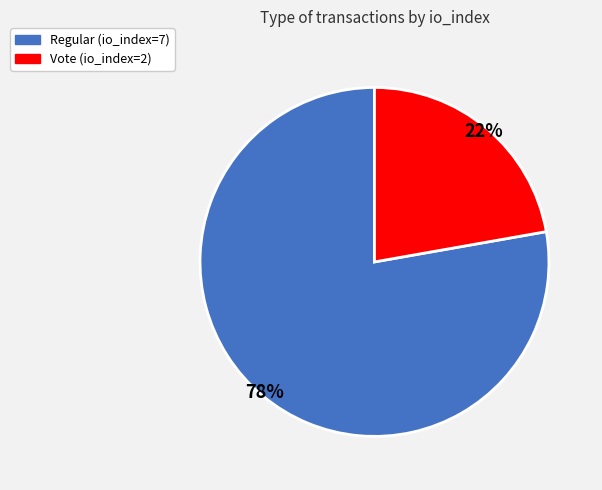

Which has a higher value, Regular (io_index=7) or Vote (io_index=2)?

Regular (io_index=7)